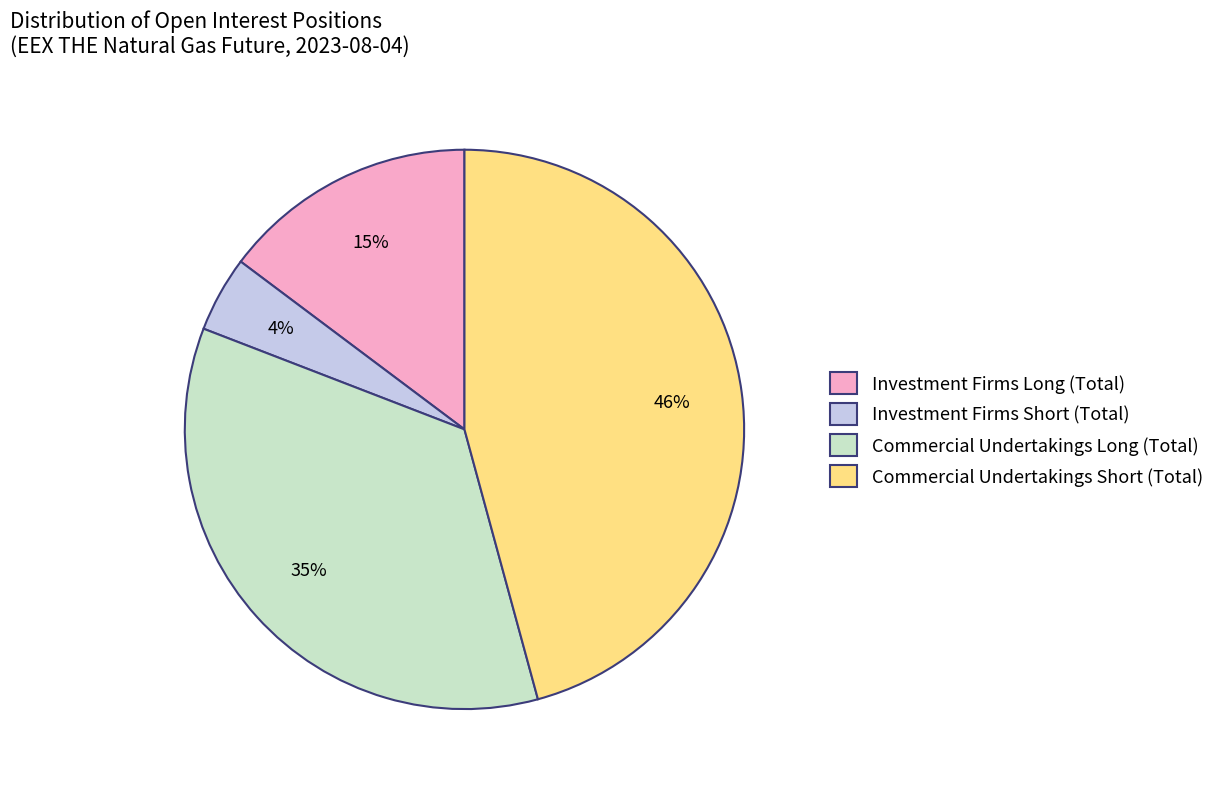

Is the sum of Investment Firms Long (Total) and Commercial Undertakings Short (Total) greater than half?

Yes